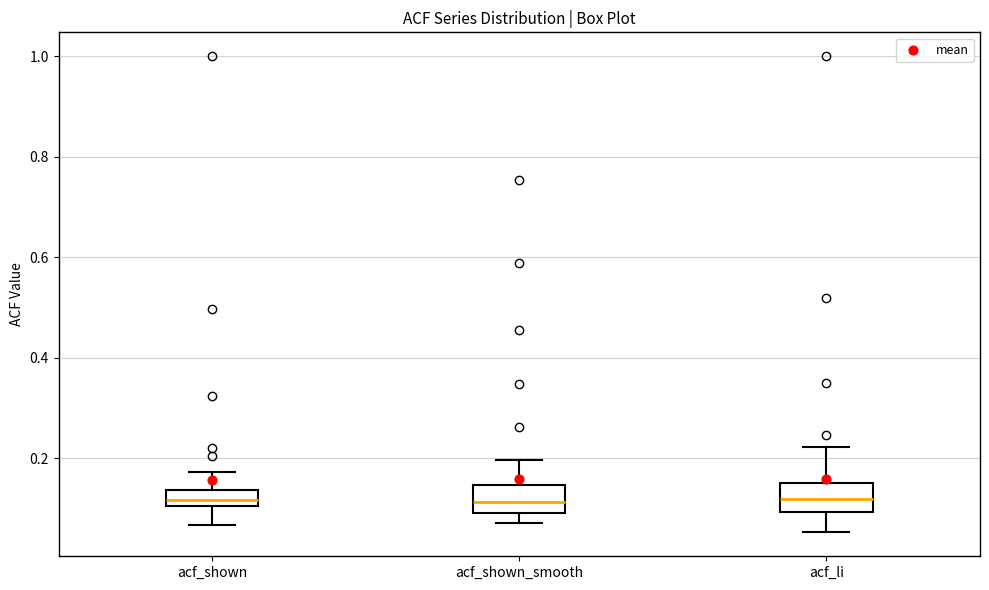

Where does the median line of the box for acf_shown sit on the y-axis? The values are not printed on the chart, so give them approximately, as read against the axis.

0.12